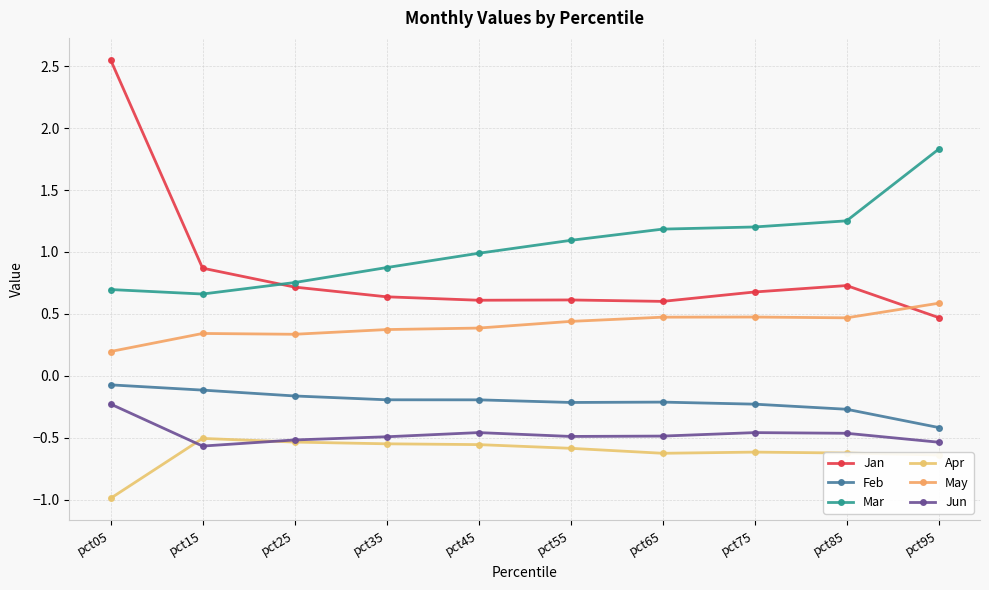

Is this an area chart (filled region under the line)?

No